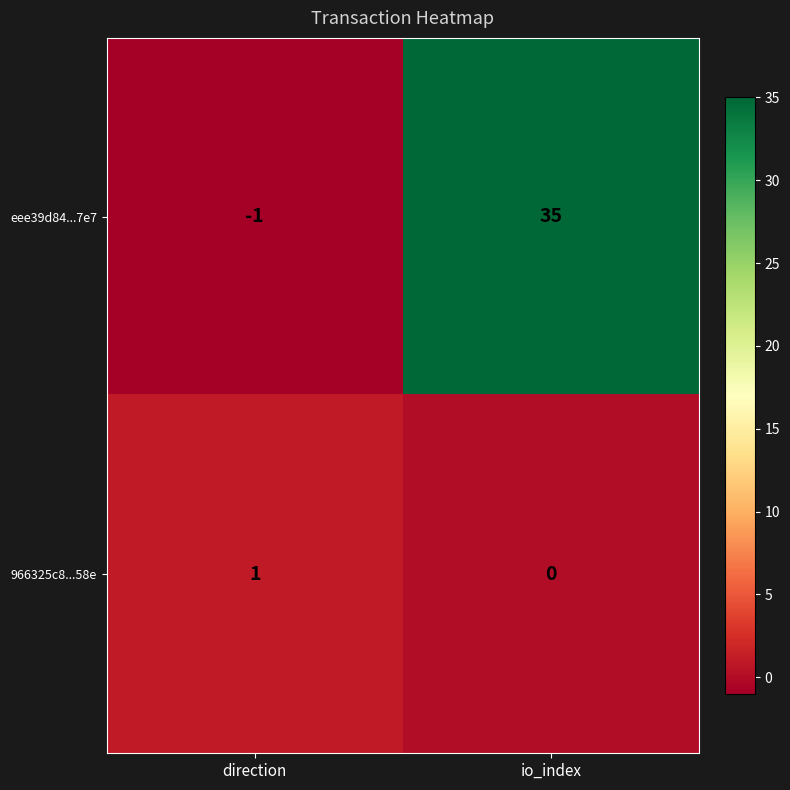

Count the number of categories in the chart.

2